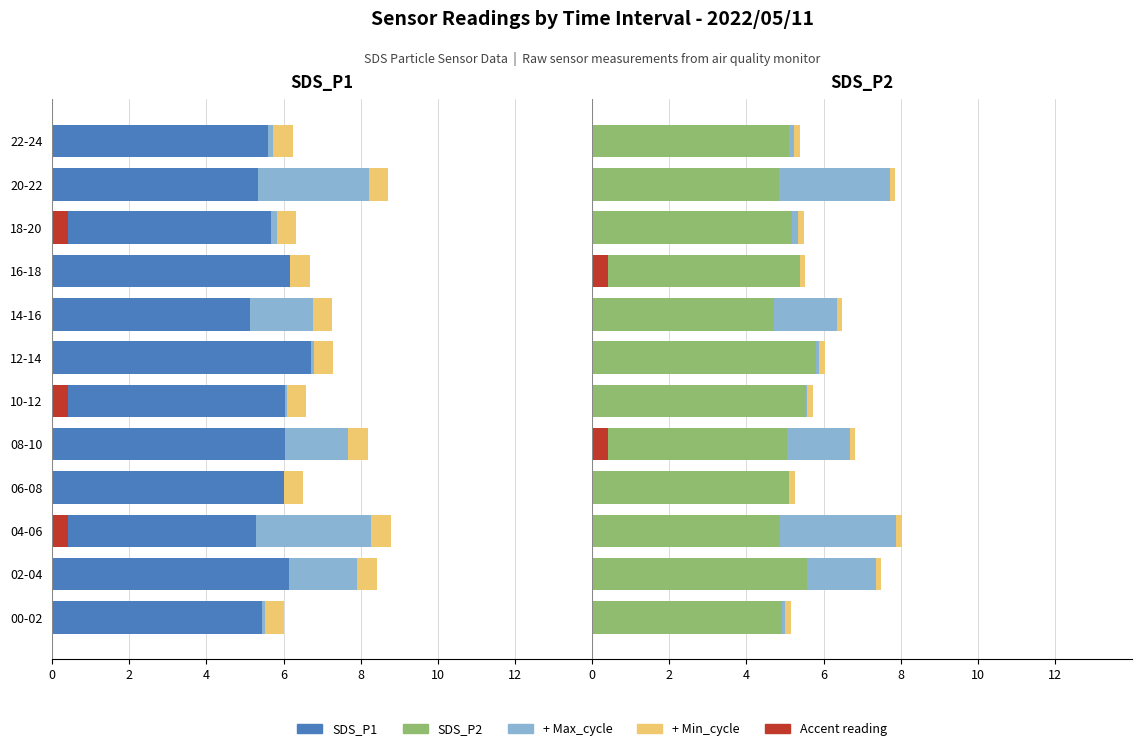

What is the minimum value for SDS_P2 + Max_cycle?

5.0